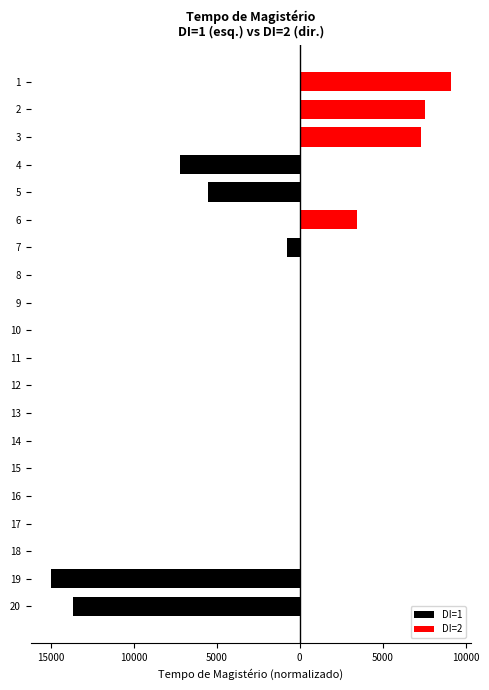

At 6, list the series in order from largest to smallest.

DI=2, DI=1